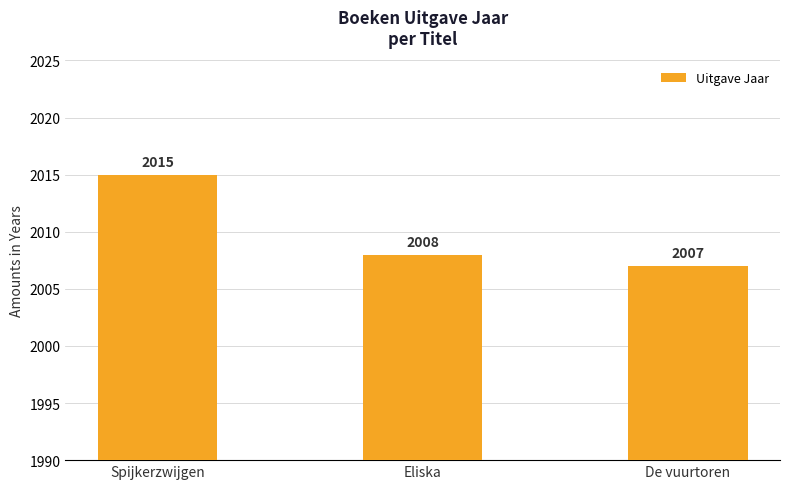

Rank the categories by value from lowest to highest.

De vuurtoren, Eliska, Spijkerzwijgen